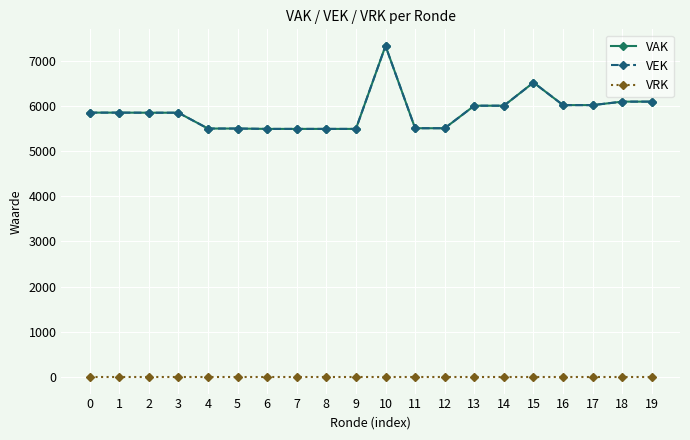

Is this an area chart (filled region under the line)?

No